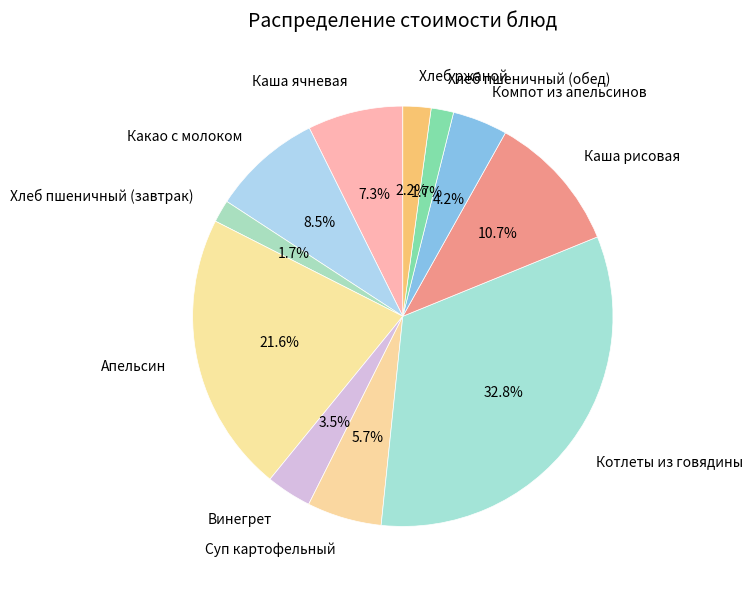

To the nearest percent, what is the average slice percentage?

9%